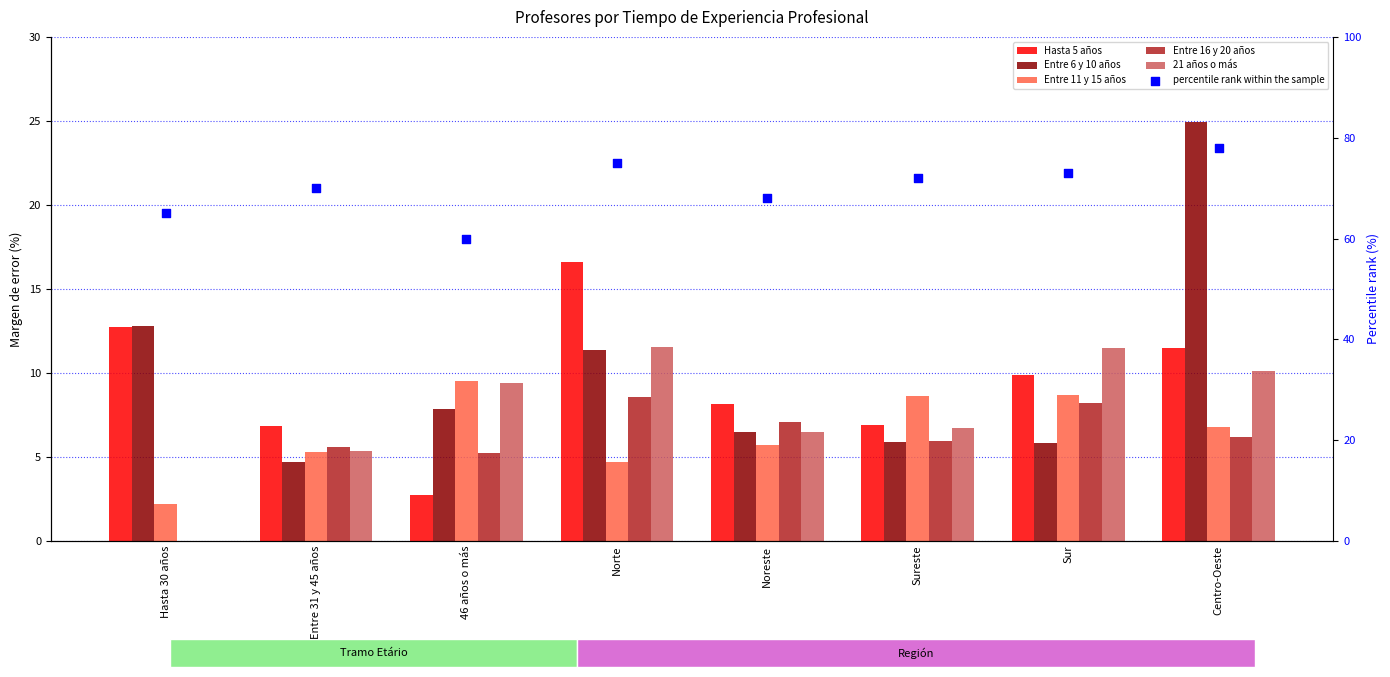

What are all the series names shown in the legend?

Hasta 5 años, Entre 6 y 10 años, Entre 11 y 15 años, Entre 16 y 20 años, 21 años o más, percentile rank within the sample